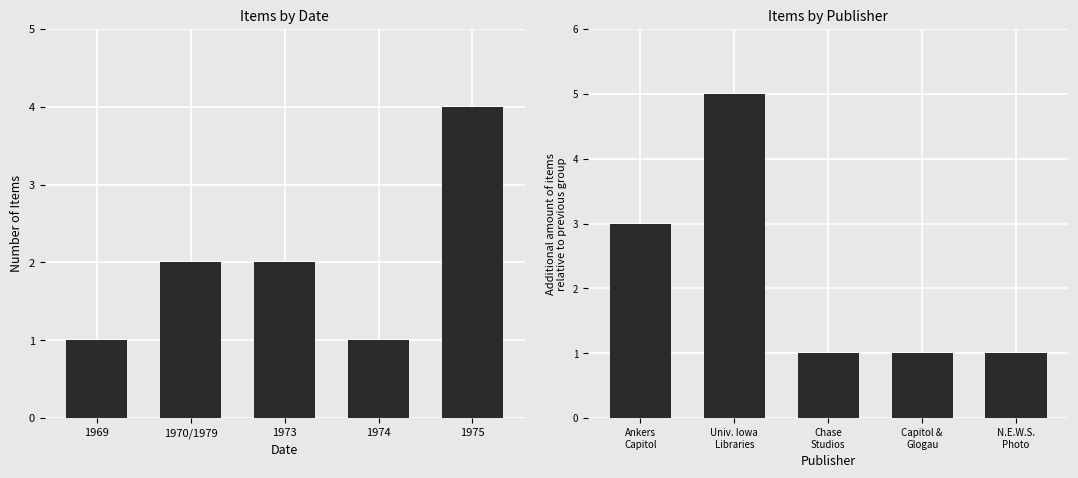

Reading left to right, extract all data points from this chart.

Item Count: 1	2	2	1	4
Publisher Count: 3	5	1	1	1